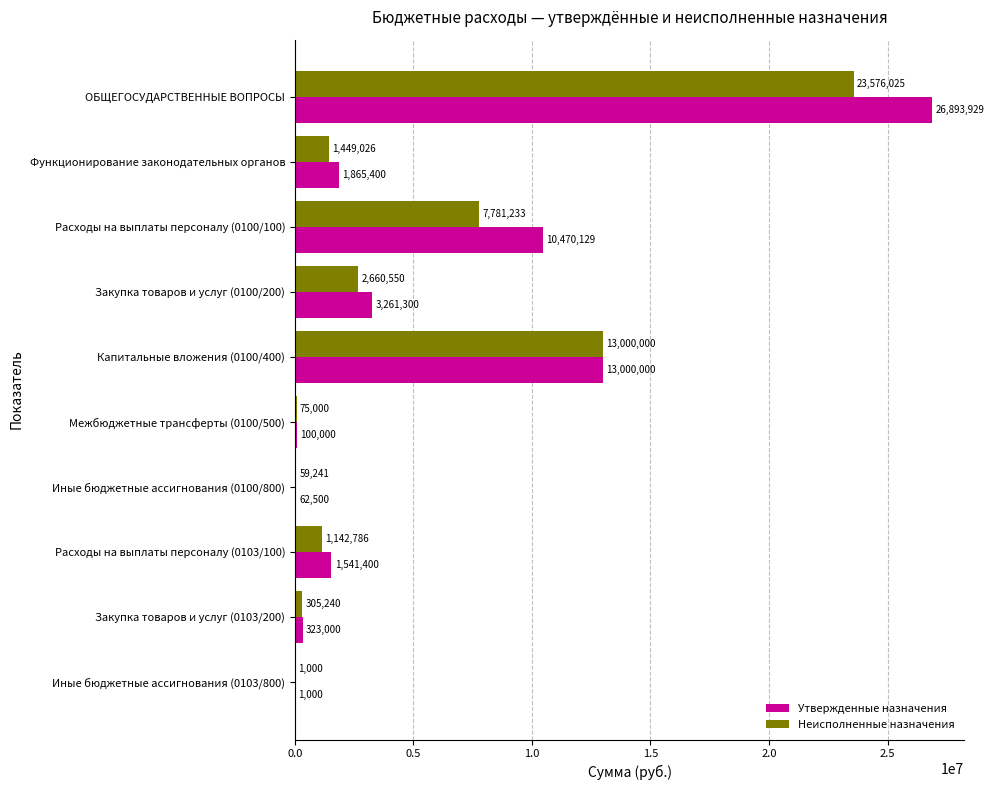

Is the value of Неисполненные назначения at Закупка товаров и услуг (0100/200) greater than the value of Утвержденные назначения at Закупка товаров и услуг (0103/200)?

Yes